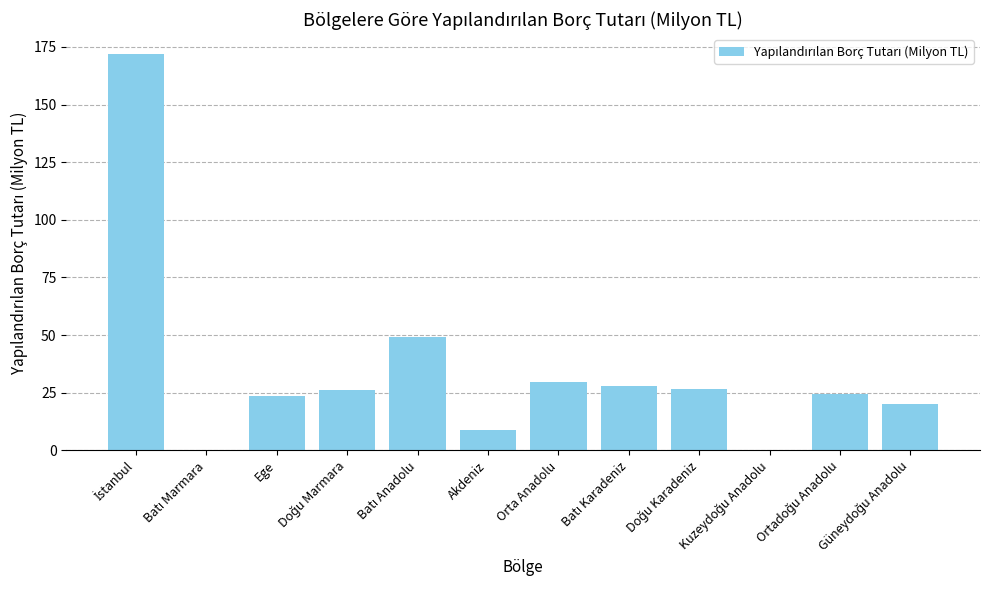

What is the greatest value displayed?

171.9